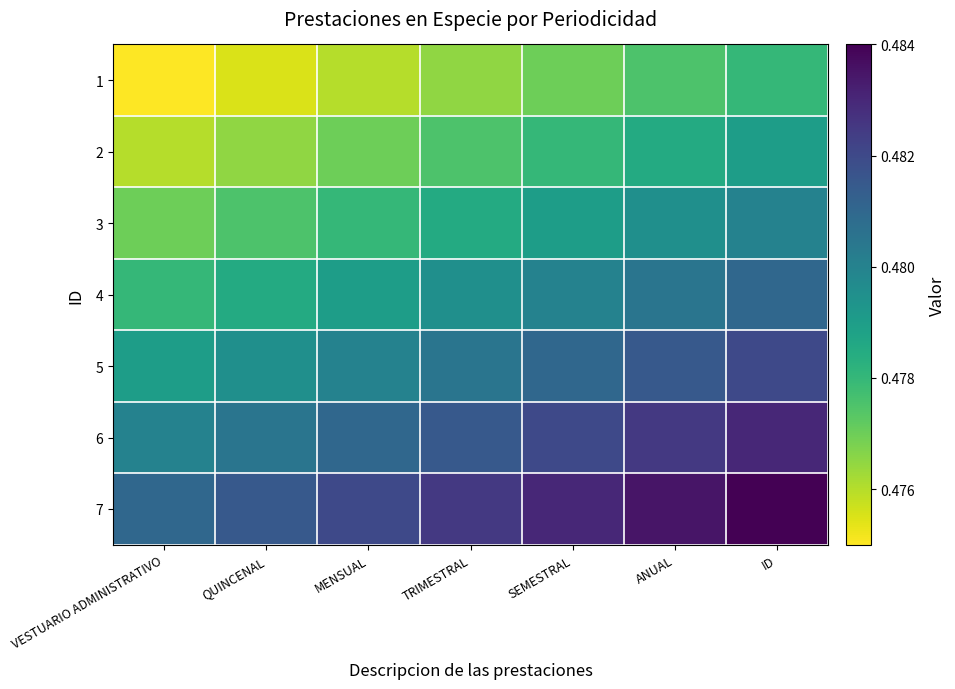

Reading left to right, extract all data points from this chart.

1: VESTUARIO ADMINISTRATIVO=0.5	QUINCENAL=0.5	MENSUAL=0.5	TRIMESTRAL=0.5	SEMESTRAL=0.5	ANUAL=0.5	ID=0.5
2: VESTUARIO ADMINISTRATIVO=0.5	QUINCENAL=0.5	MENSUAL=0.5	TRIMESTRAL=0.5	SEMESTRAL=0.5	ANUAL=0.5	ID=0.5
3: VESTUARIO ADMINISTRATIVO=0.5	QUINCENAL=0.5	MENSUAL=0.5	TRIMESTRAL=0.5	SEMESTRAL=0.5	ANUAL=0.5	ID=0.5
4: VESTUARIO ADMINISTRATIVO=0.5	QUINCENAL=0.5	MENSUAL=0.5	TRIMESTRAL=0.5	SEMESTRAL=0.5	ANUAL=0.5	ID=0.5
5: VESTUARIO ADMINISTRATIVO=0.5	QUINCENAL=0.5	MENSUAL=0.5	TRIMESTRAL=0.5	SEMESTRAL=0.5	ANUAL=0.5	ID=0.5
6: VESTUARIO ADMINISTRATIVO=0.5	QUINCENAL=0.5	MENSUAL=0.5	TRIMESTRAL=0.5	SEMESTRAL=0.5	ANUAL=0.5	ID=0.5
7: VESTUARIO ADMINISTRATIVO=0.5	QUINCENAL=0.5	MENSUAL=0.5	TRIMESTRAL=0.5	SEMESTRAL=0.5	ANUAL=0.5	ID=0.5